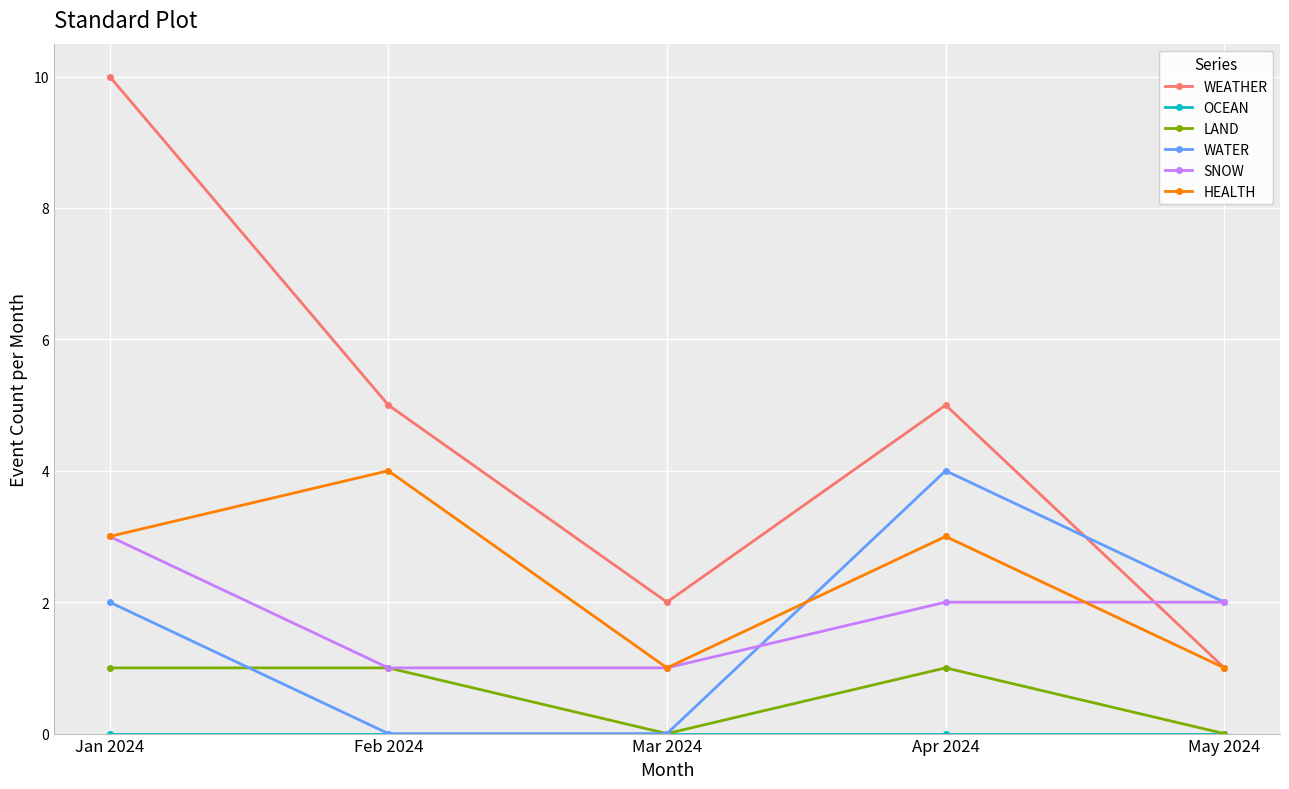

True or false: LAND and HEALTH intersect in this chart.

False